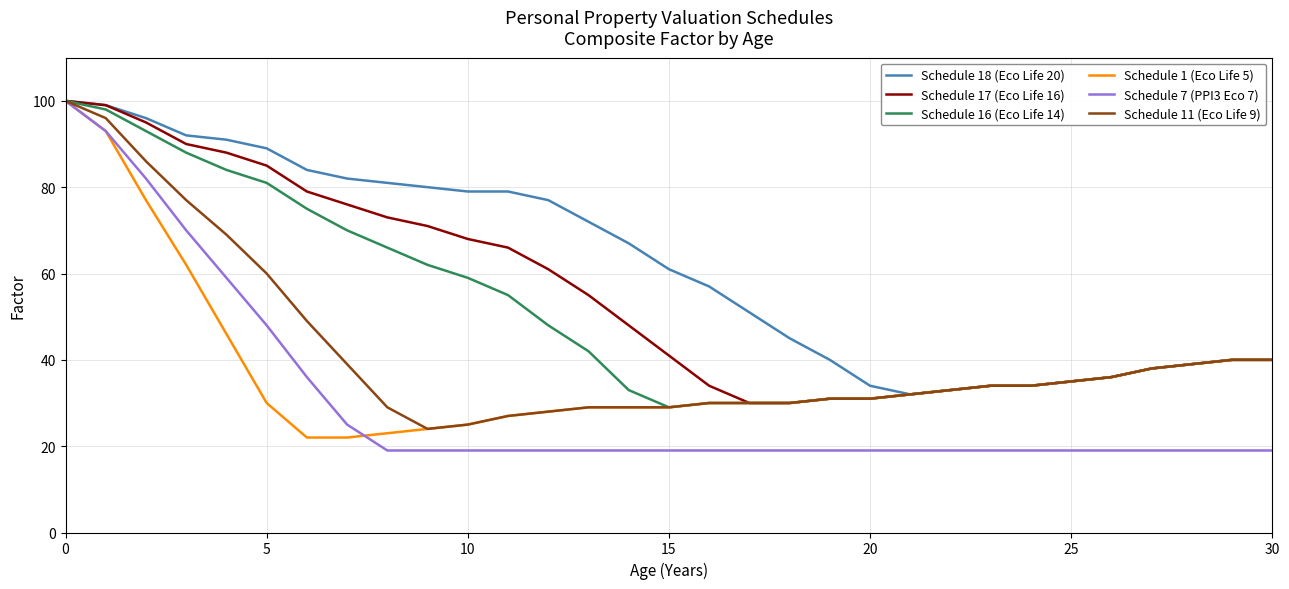

Which series has the largest total across all categories?

Schedule 18 (Eco Life 20)